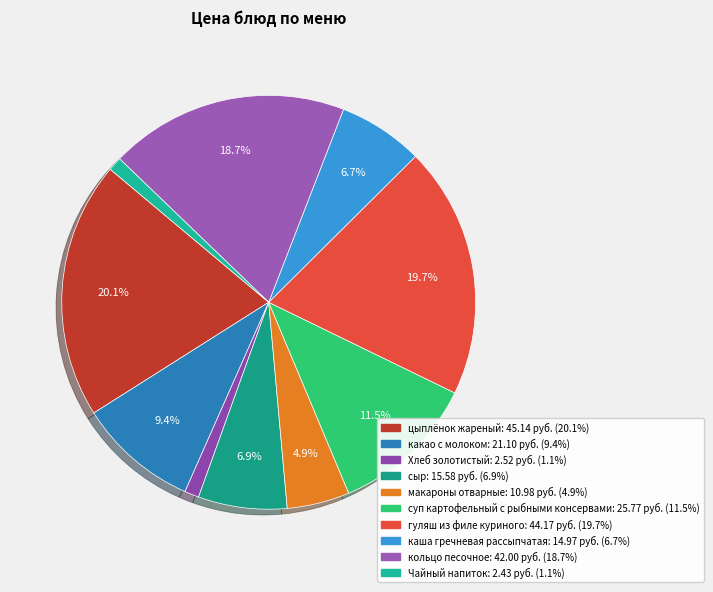

To the nearest percent, what is the difference between the largest and smallest slice percentages?

19%